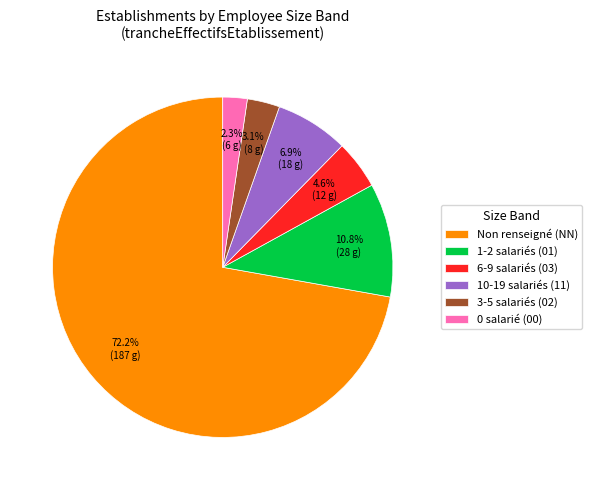

Is there any slice that represents more than half of the pie?

Yes